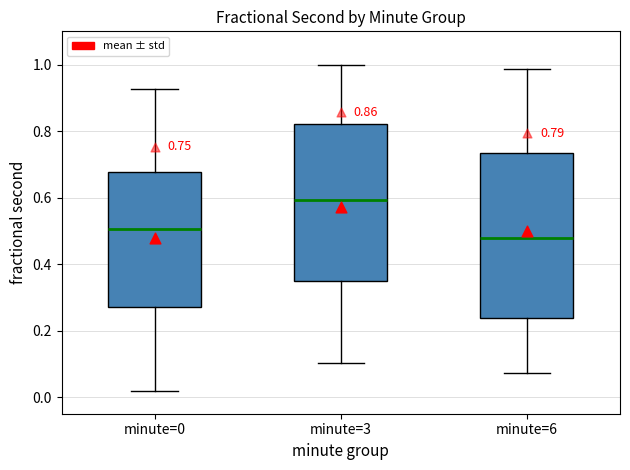

Which box has the lowest median line?

minute=6